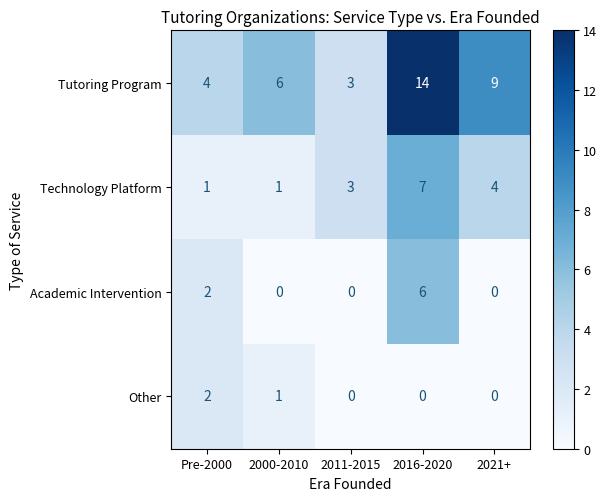

What is the total value across all series at 2021+?

13